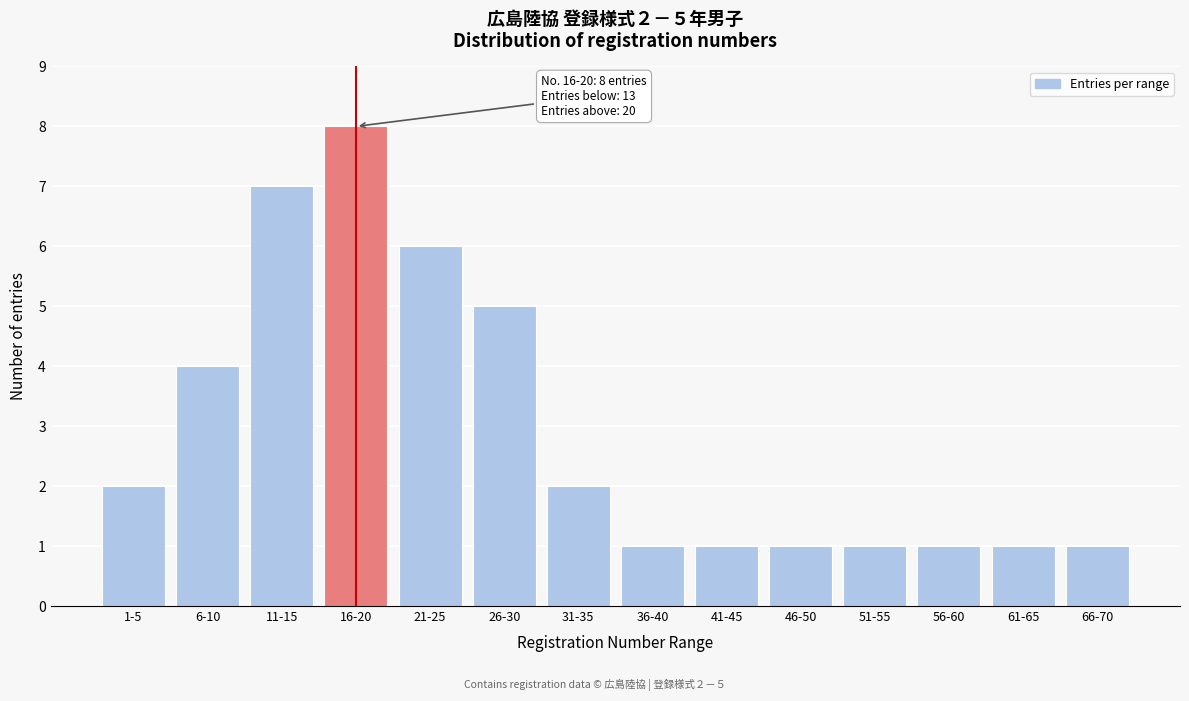

Reading right to left, transcribe all the data shown in this chart.

1	1	1	1	1	1	1	2	5	6	8	7	4	2